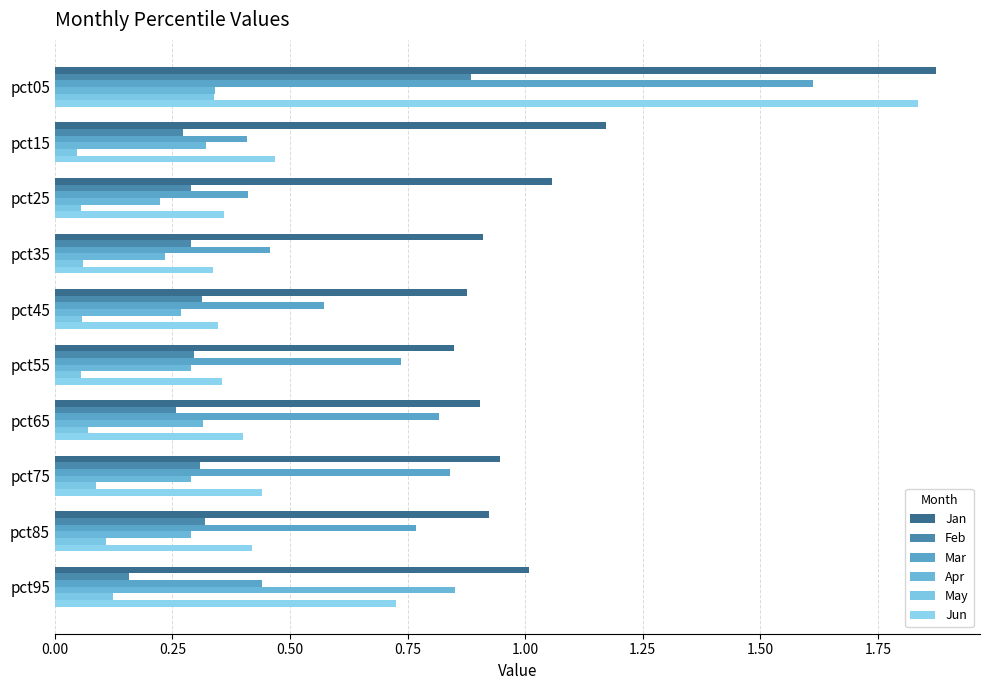

Where is Jan nearest to the value 1?

pct95